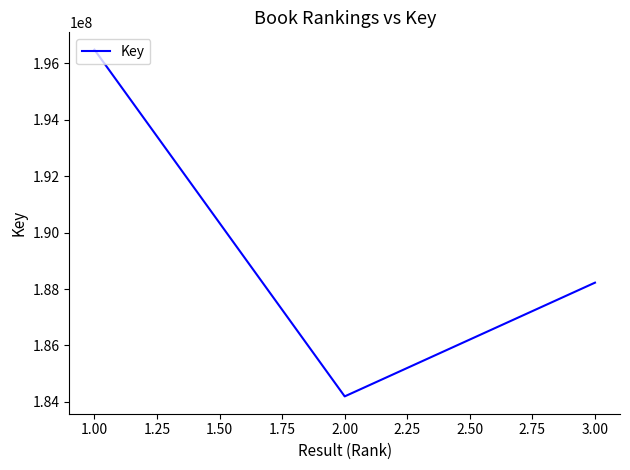

List the labels in order of value, smallest first.

2.00, 3.00, 1.00